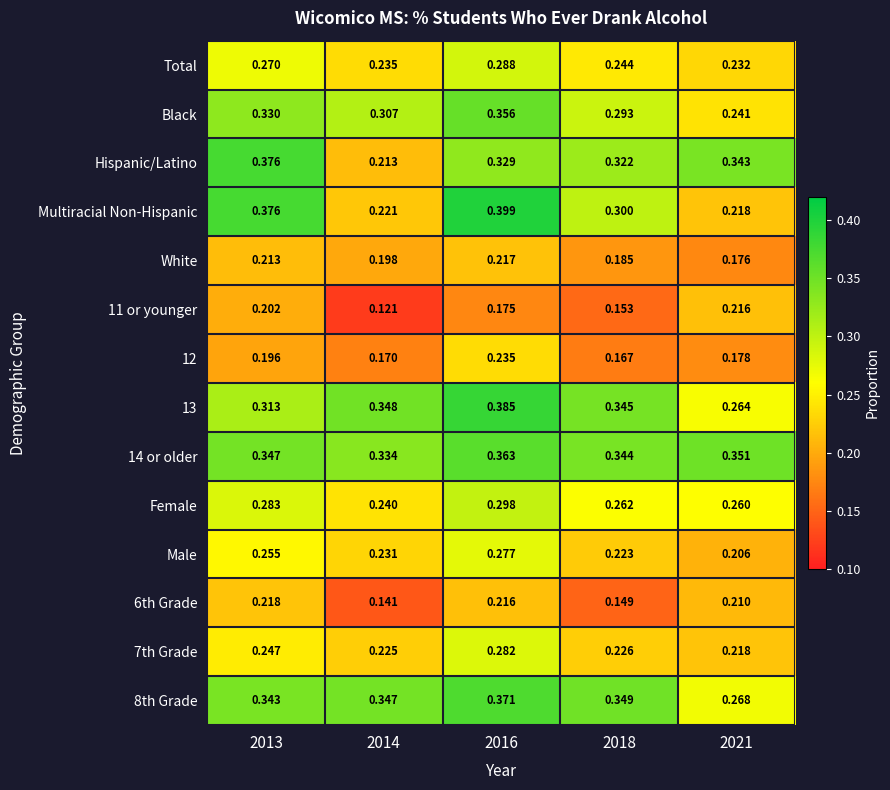

Is the value of 7th Grade at 2016 greater than the value of Black at 2018?

No